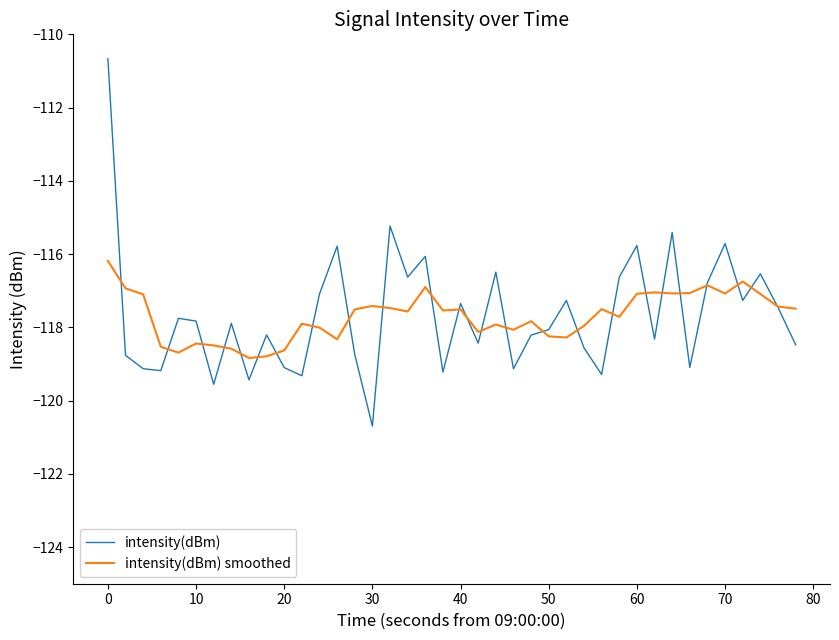

Which series has the widest spread of values?

intensity(dBm)